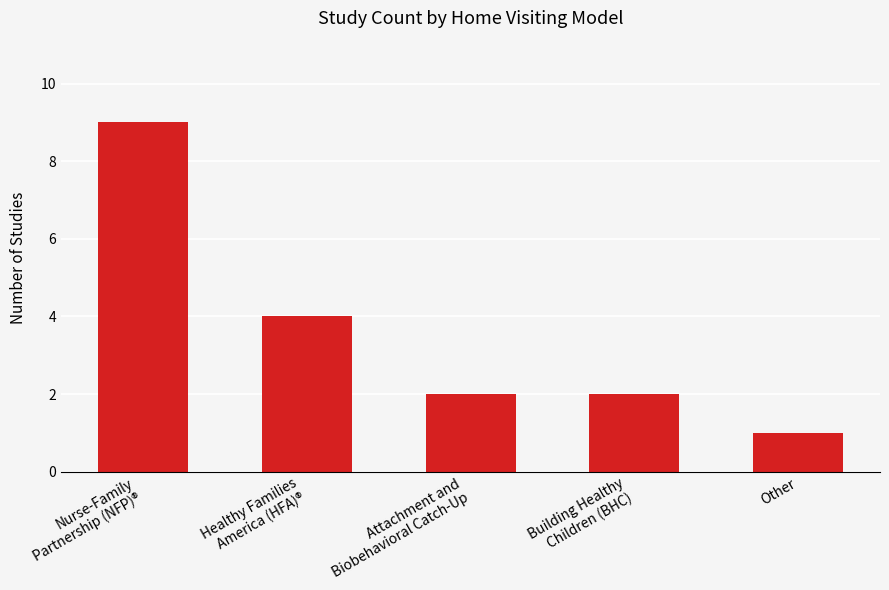

The value at Nurse-Family
Partnership (NFP)® is 13. True or false?

False